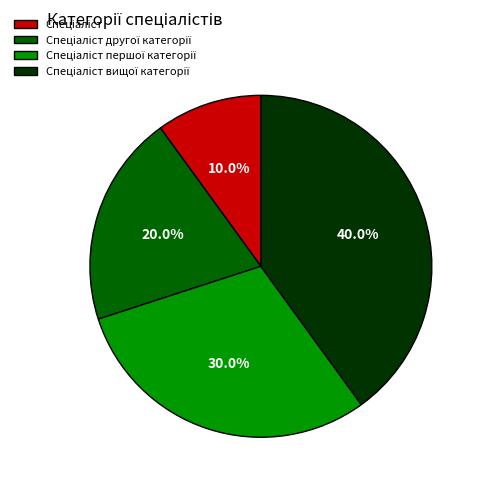

Is there a majority slice in this chart?

No